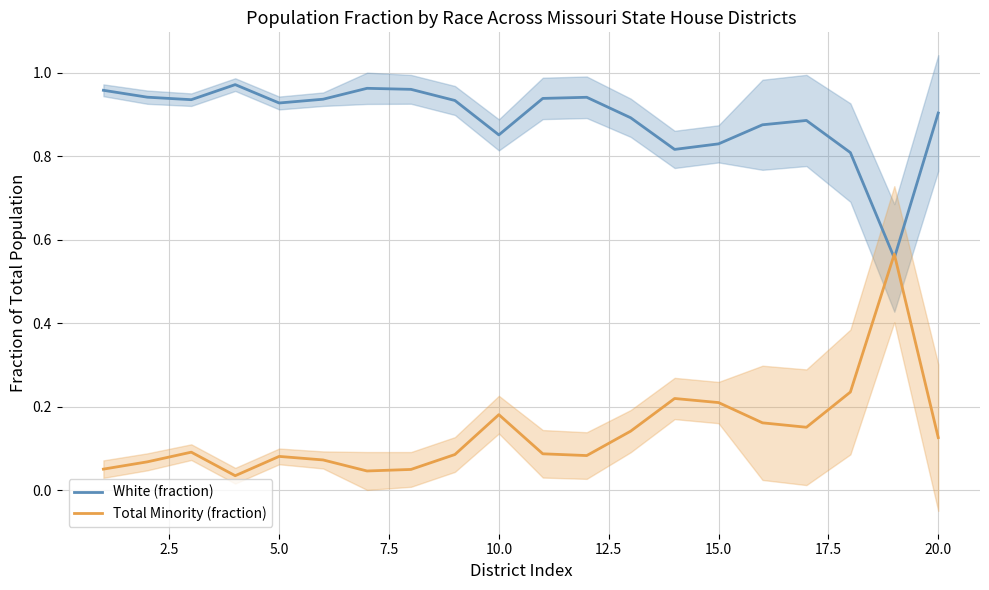

Which series ends up on top after the final intersection of Total Minority (fraction) and White (fraction)?

White (fraction)